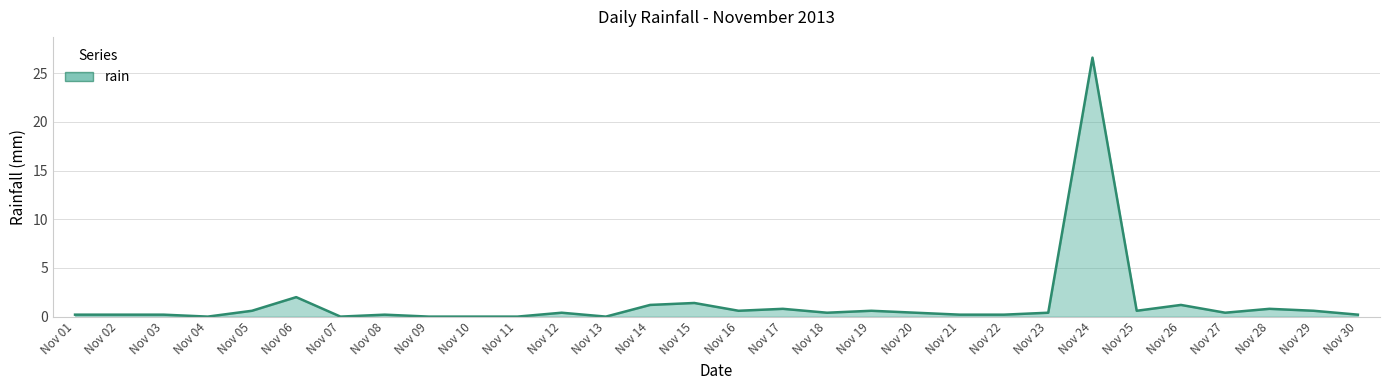

Is it true that the value at Nov 19 is 0.6?

True